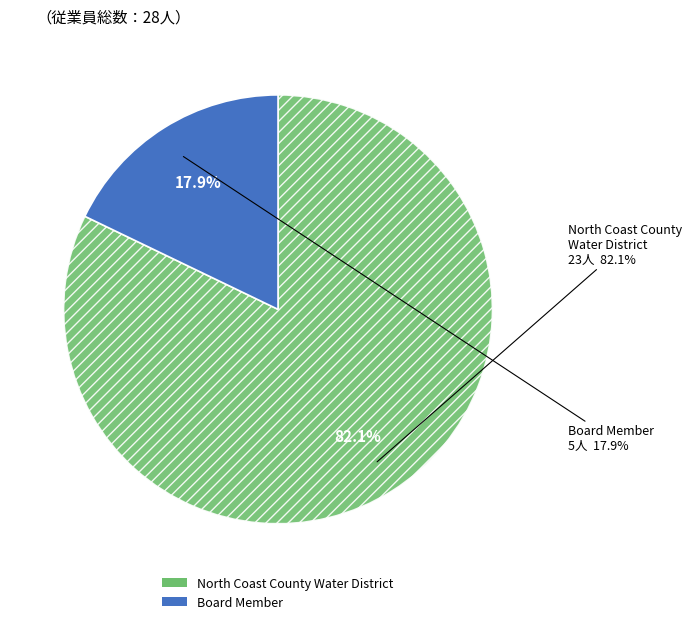

What is the largest slice in the pie chart?

North Coast County Water District